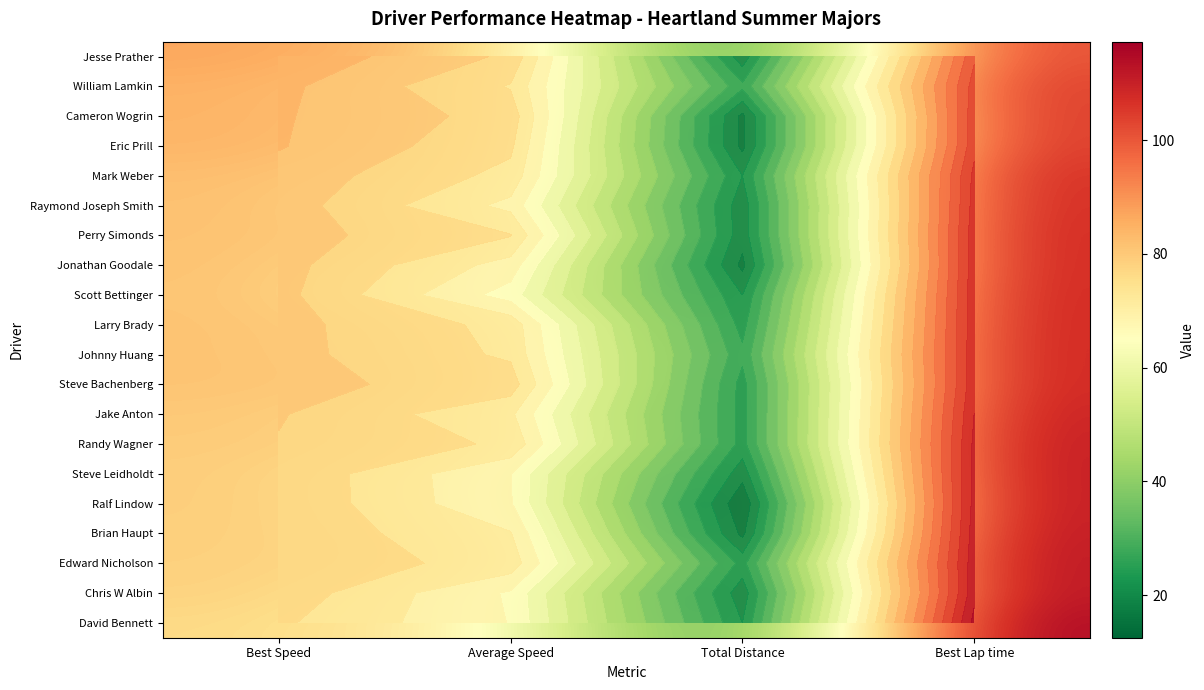

At which category is the sum across all series the highest?

Best Lap time